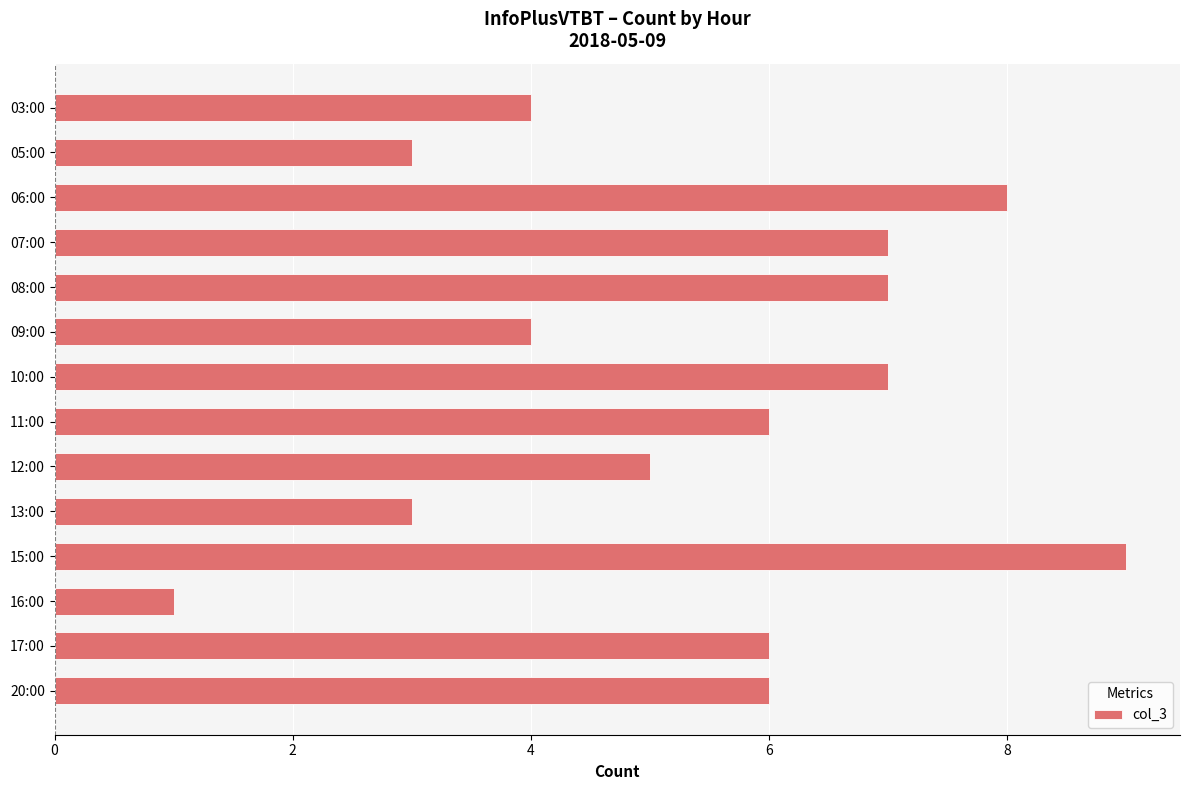

What is the greatest value displayed?

9